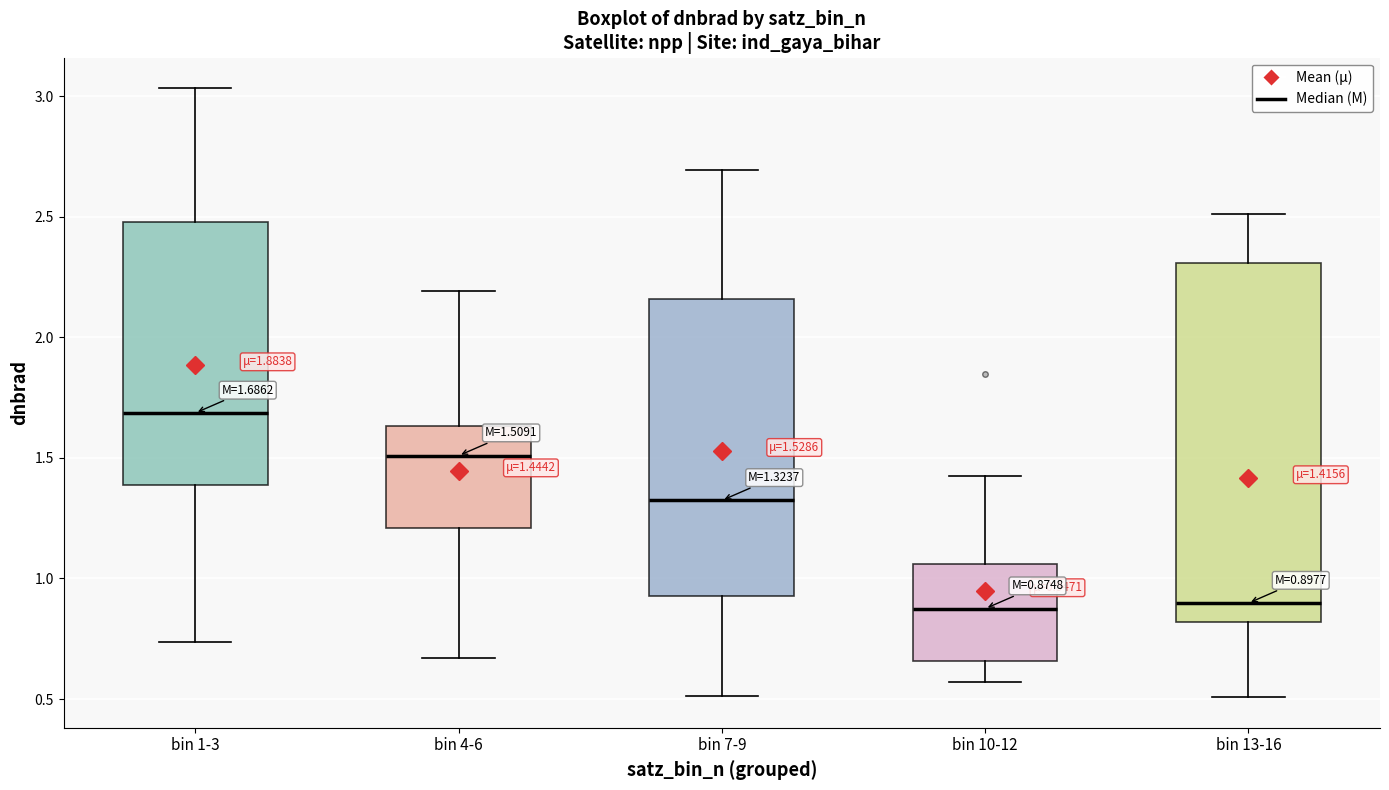

Comparing the boxes themselves (not the whiskers), which one is the tallest?

bin 13-16